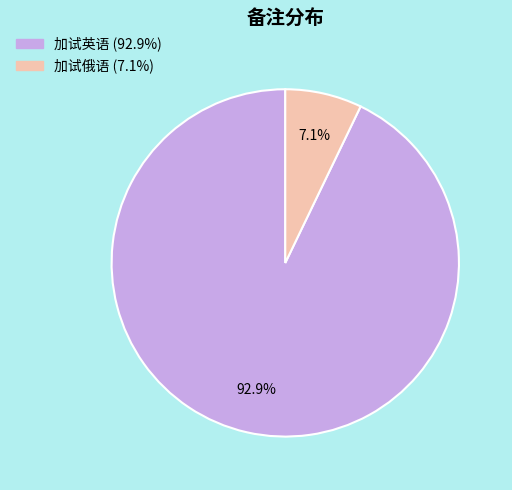

Combined, what portion of the pie is 加试英语 and 加试俄语?

100.0%